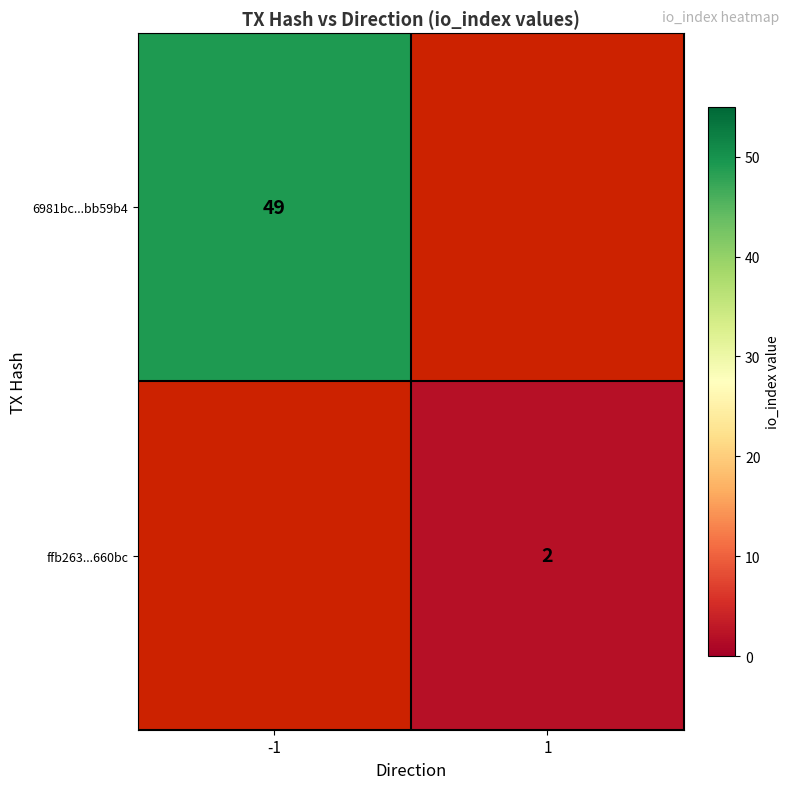

Between 1 and -1, which is larger?

-1